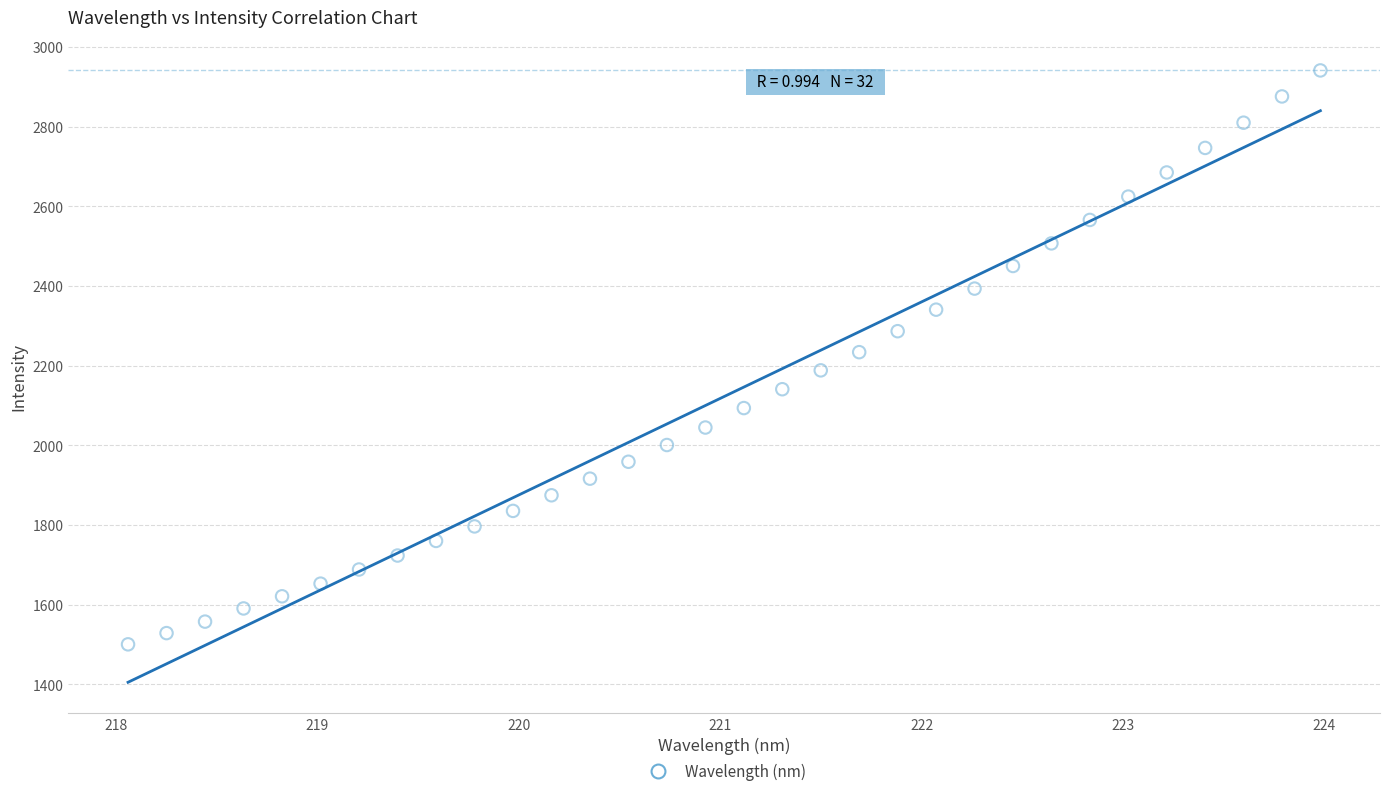

What is the range of X values (max minus min)?

5.9